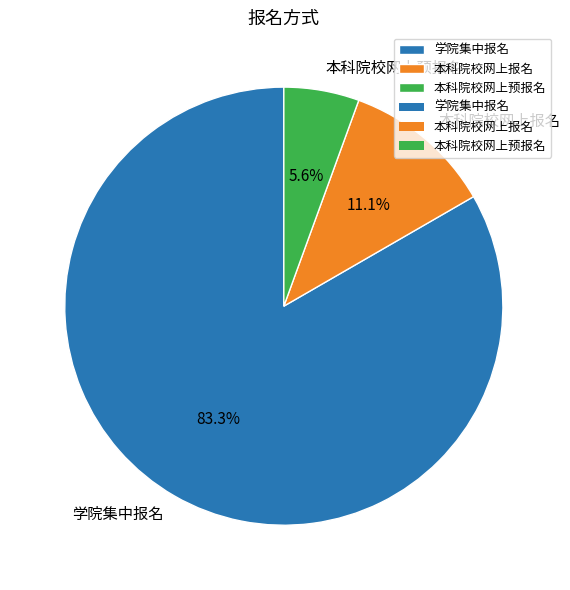

Does any single category account for the majority?

Yes